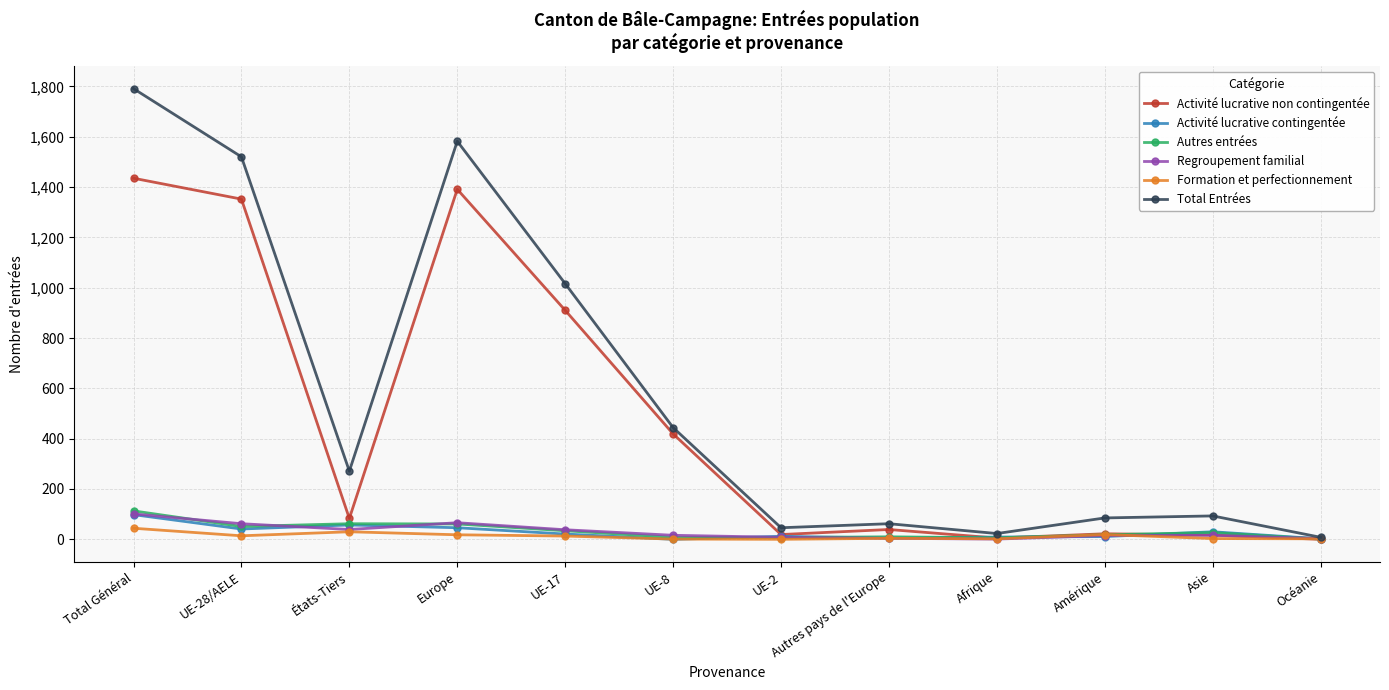

The value of Total Entrées at UE-17 is 1016. True or false?

True